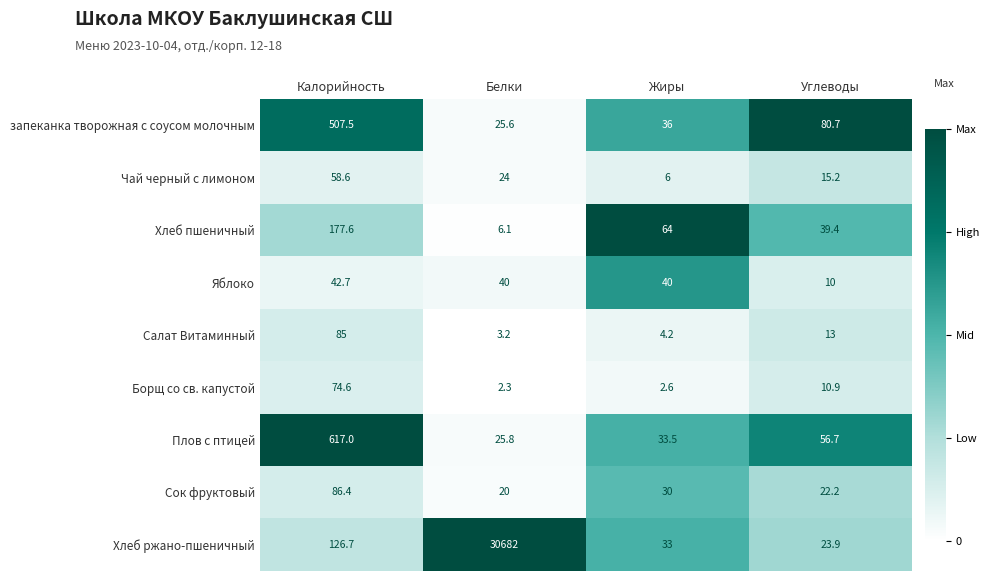

What is the approximate value of Хлеб ржано-пшеничный at Калорийность?

126.7